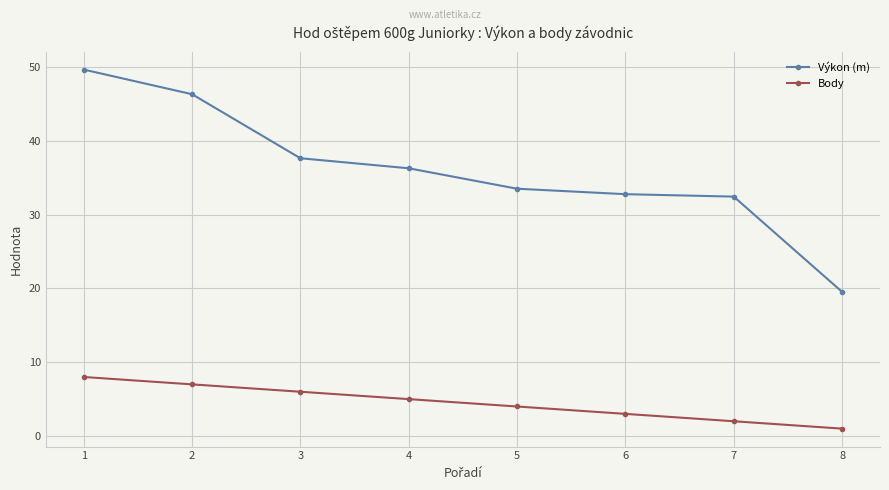

List the series in order of their peak value, highest first.

Výkon (m), Body